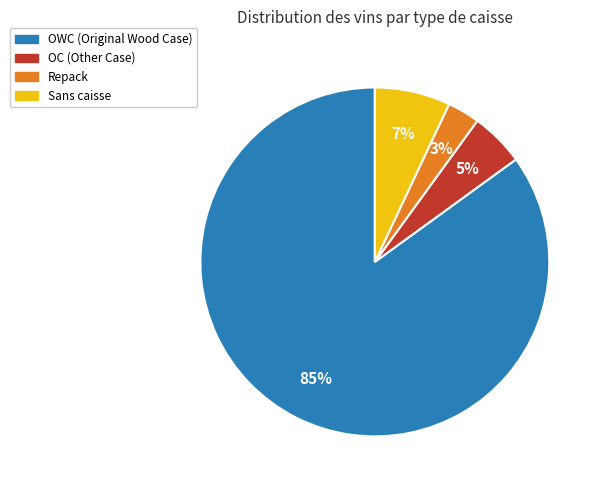

Is there a majority slice in this chart?

Yes